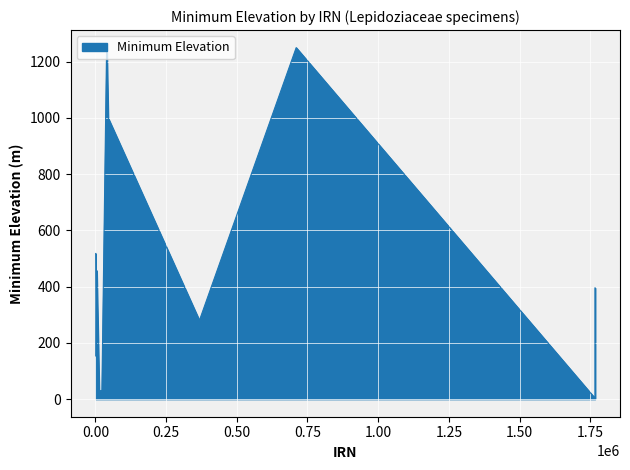

What is the greatest value displayed?

1250